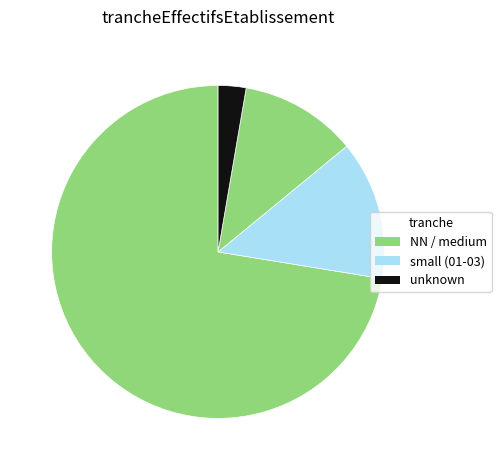

How many segments does this pie chart have?

4